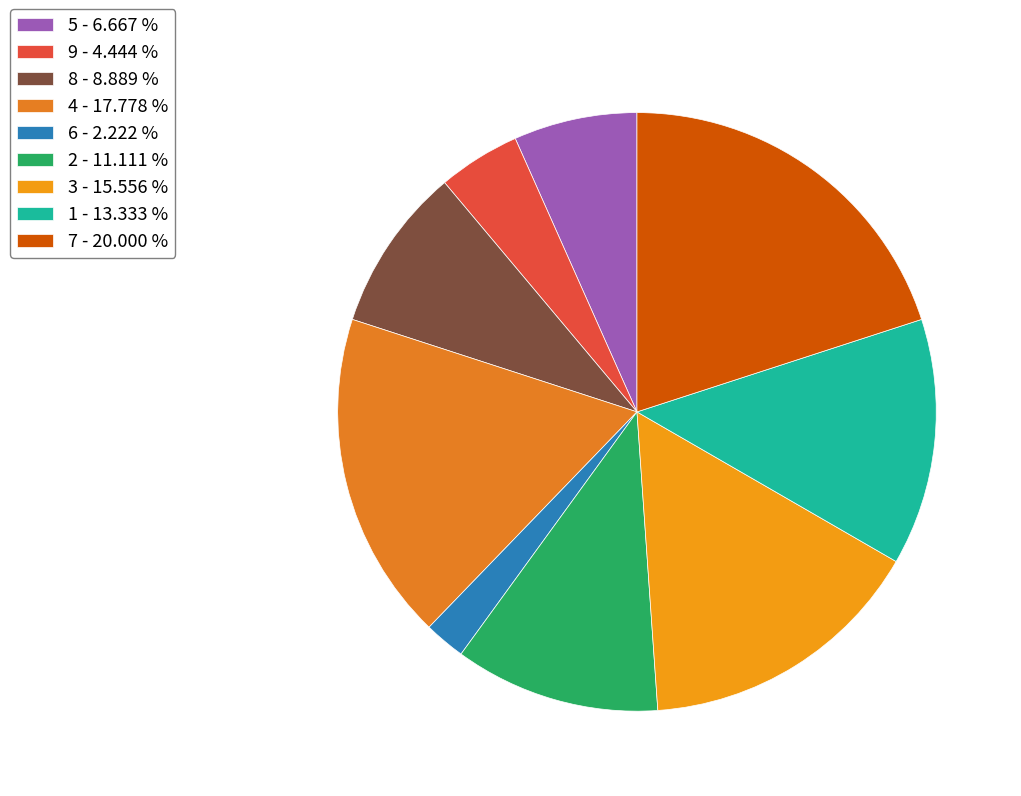

How many segments does this pie chart have?

9